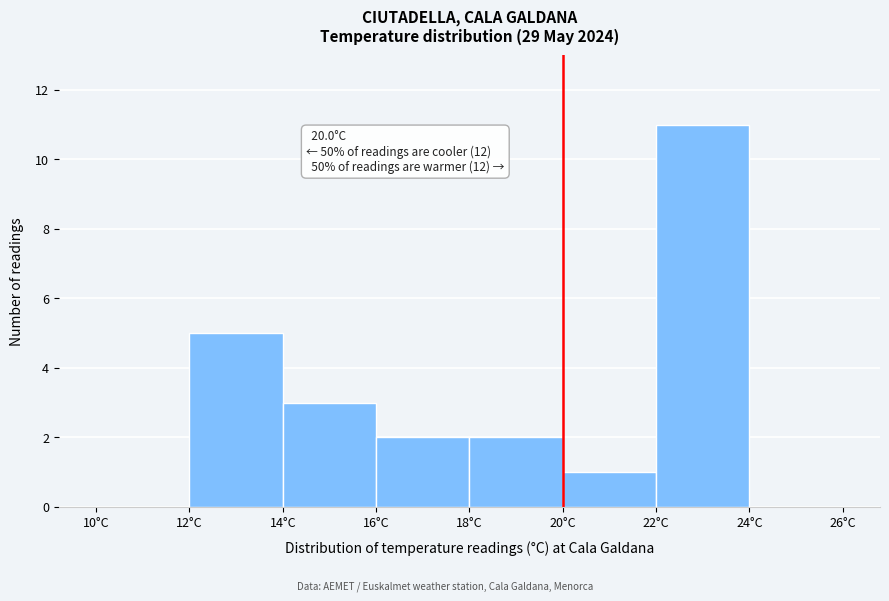

Over which range of the x-axis is the bar tallest?

22 to 24